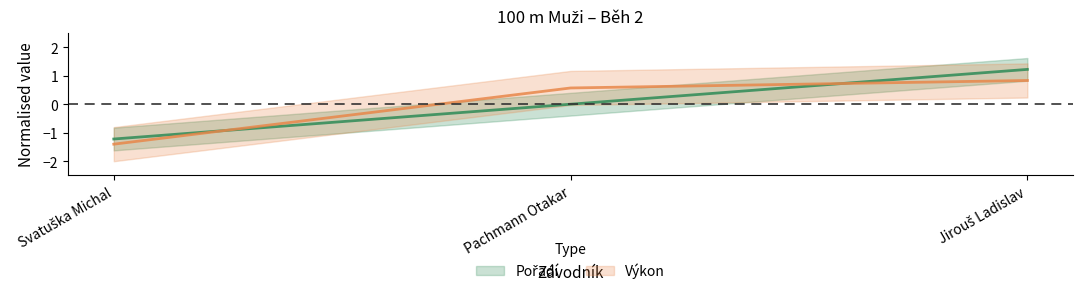

Which series has the largest range (max minus min)?

Pořadí